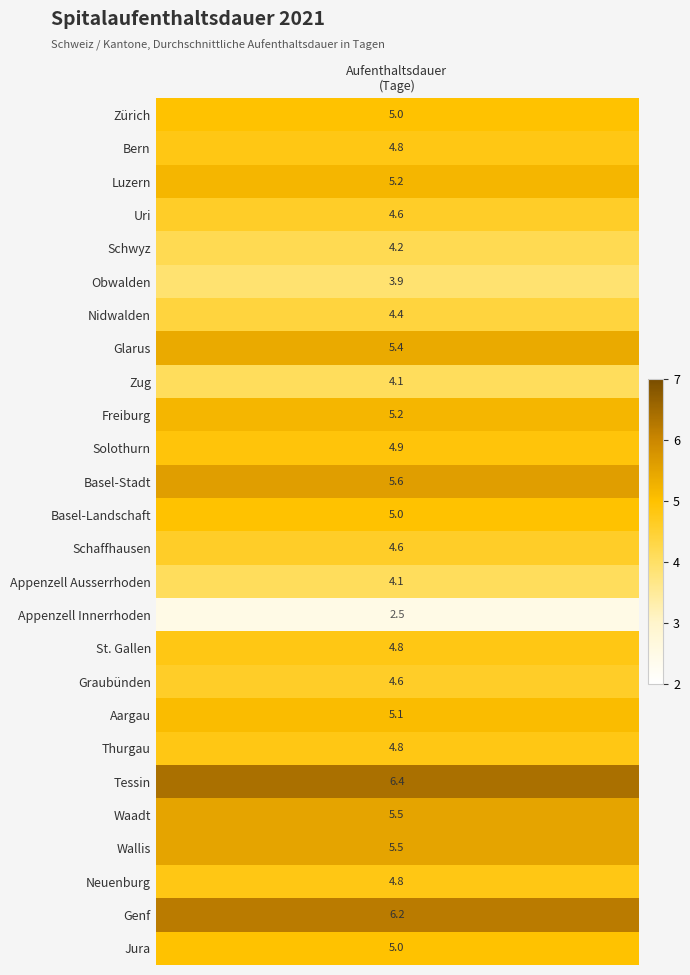

What is the smallest value displayed?

2.5